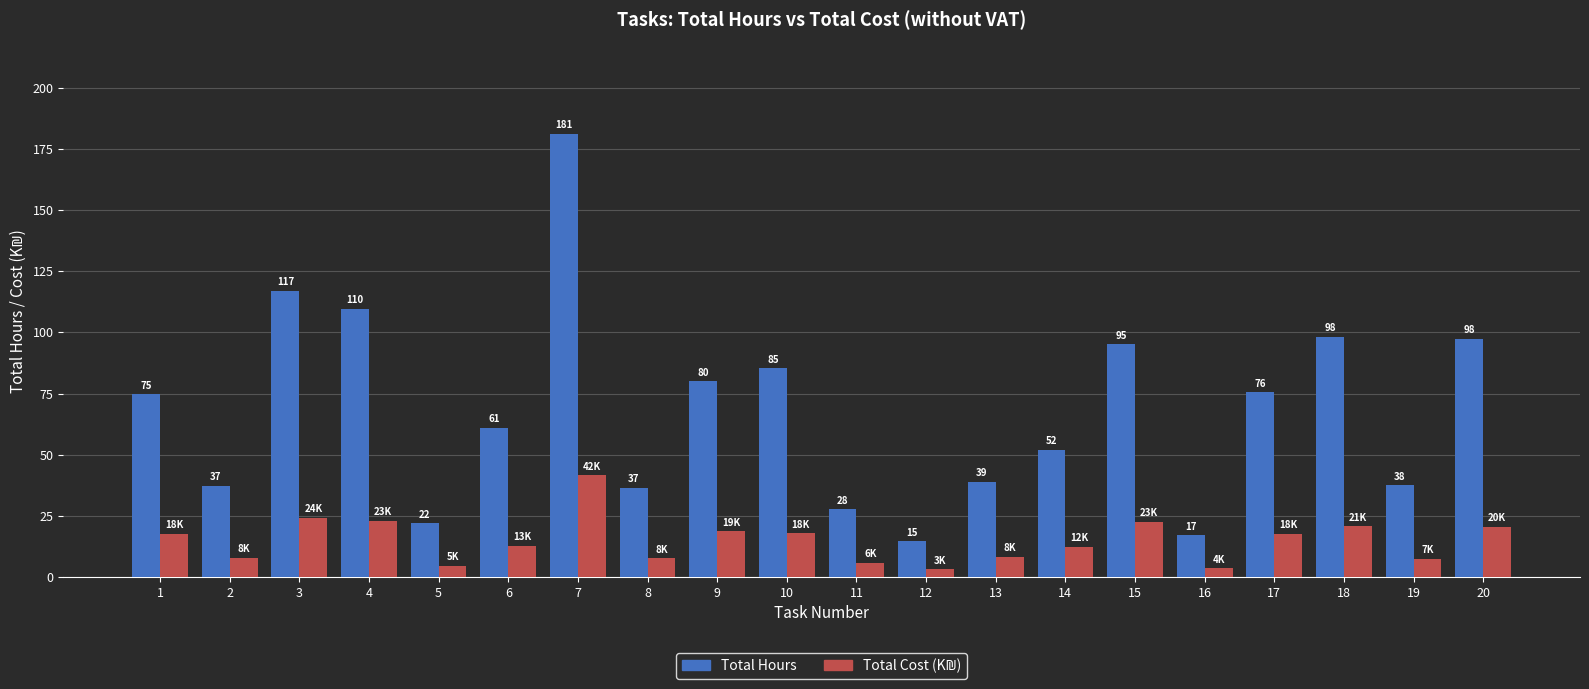

Is it true that Total Hours equals 6.9 at 12?

False